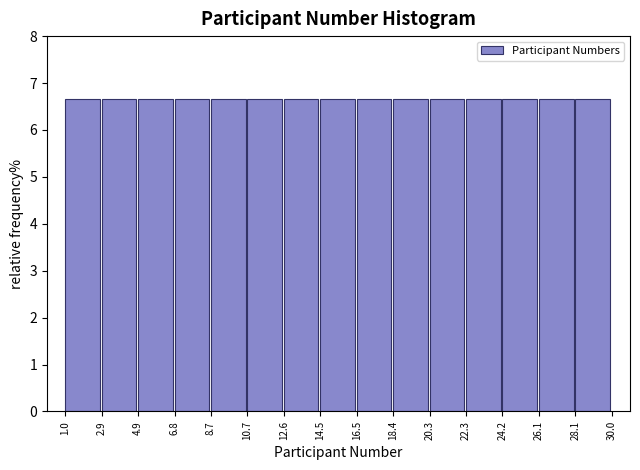

Reading left to right, list every bar in this chart as the range it spans on the x-axis followed by its height. The values are not printed on the chart, so give them approximately, as read against the axis.

1.0 to 2.9: 6.7
2.9 to 4.9: 6.7
4.9 to 6.8: 6.7
6.8 to 8.7: 6.7
8.7 to 10.7: 6.7
10.7 to 12.6: 6.7
12.6 to 14.5: 6.7
14.5 to 16.5: 6.7
16.5 to 18.4: 6.7
18.4 to 20.3: 6.7
20.3 to 22.3: 6.7
22.3 to 24.2: 6.7
24.2 to 26.1: 6.7
26.1 to 28.1: 6.7
28.1 to 30.0: 6.7